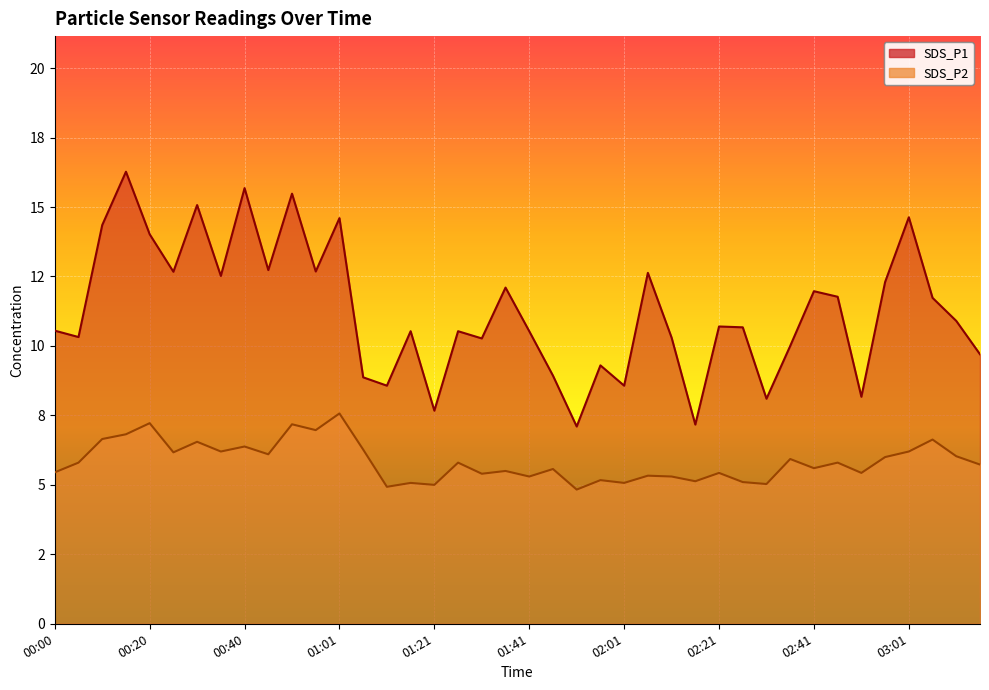

What is the label of the 15th point from the right?

02:06